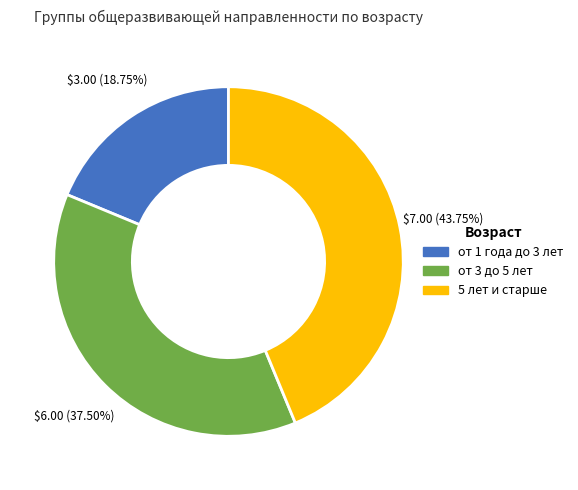

Combined, do от 1 года до 3 лет and от 3 до 5 лет account for over 50%?

Yes